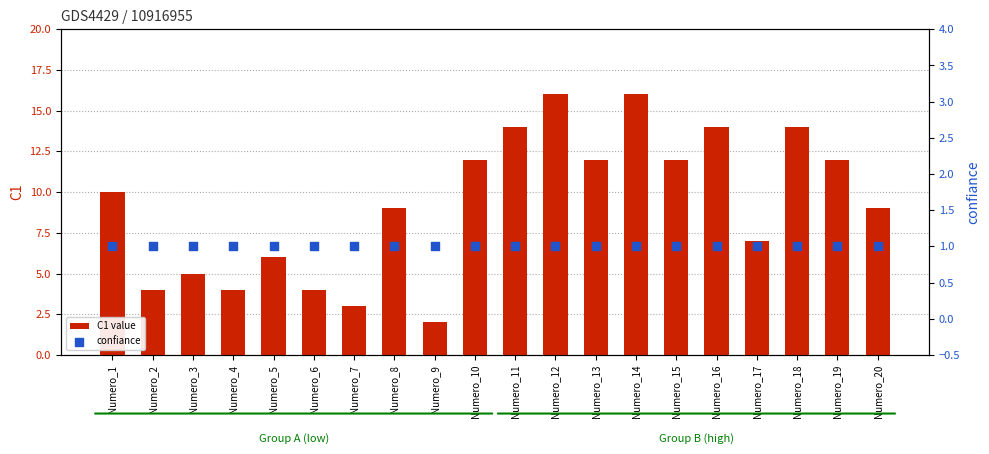

What are all the series names shown in the legend?

C1 value, confiance